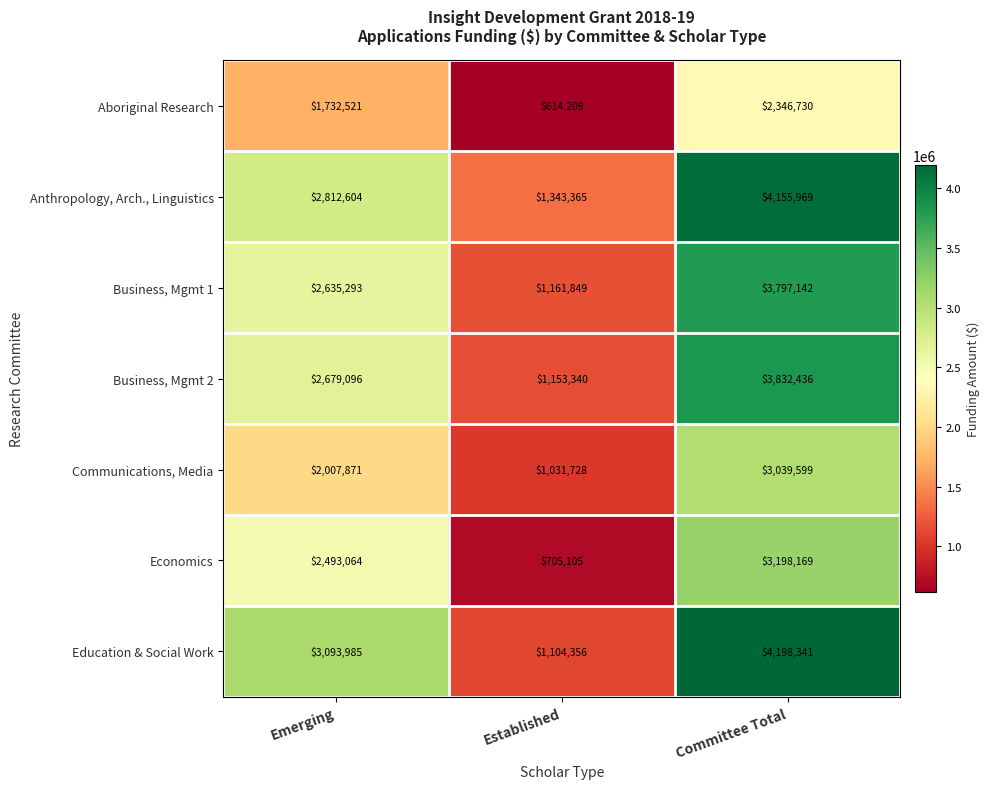

The value of Aboriginal Research at Emerging is 2408398. True or false?

False